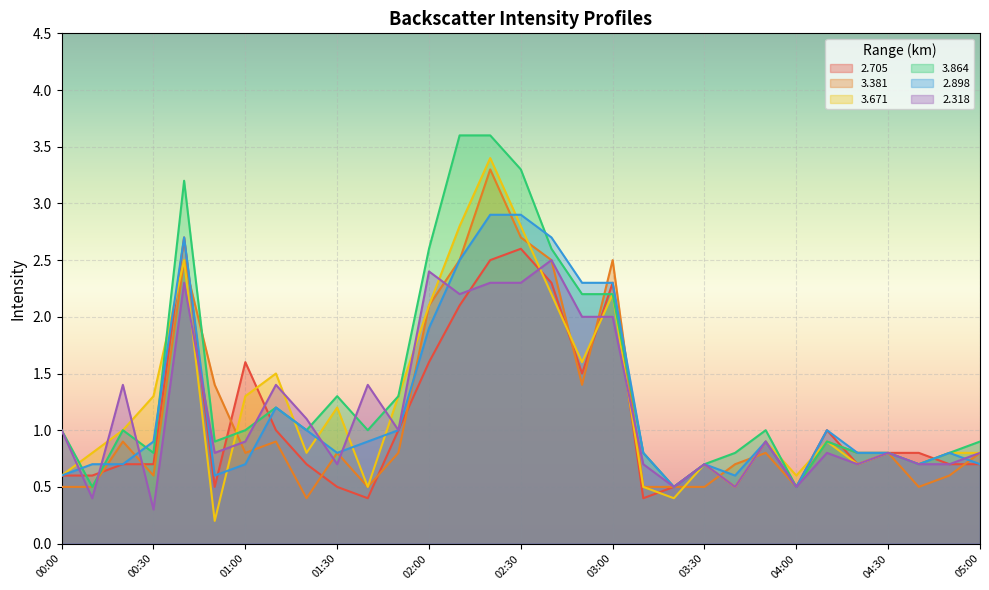

Rank the series by their maximum value, from lowest to highest.

2.318, 2.705, 2.898, 3.381, 3.671, 3.864